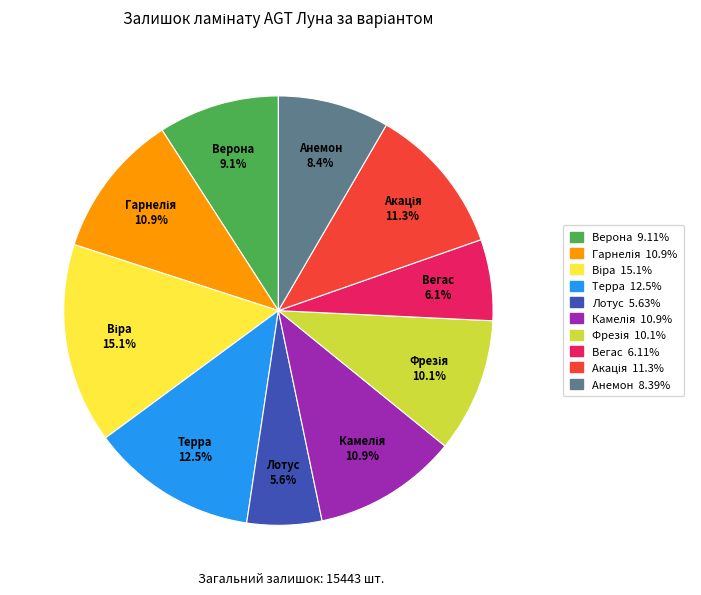

Does any single category account for the majority?

No